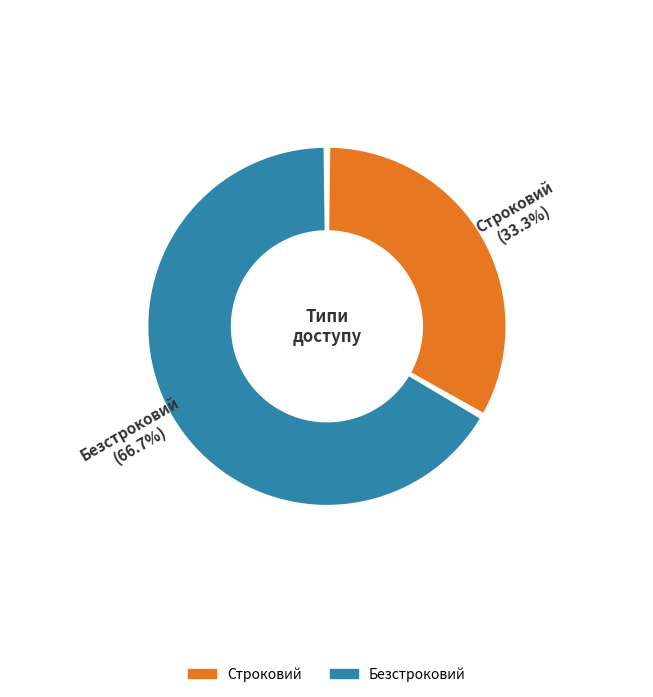

How many slices are in this pie chart?

2